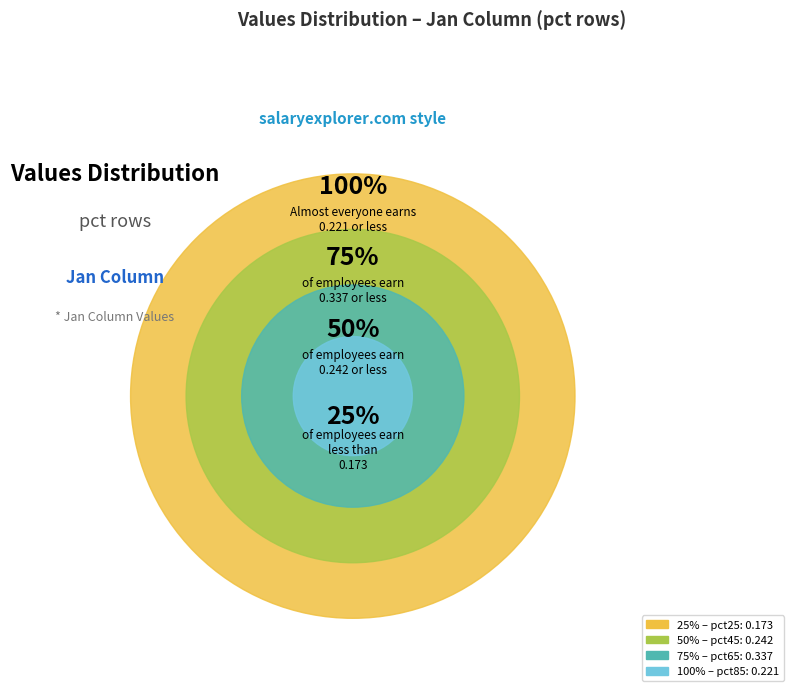

Between pct85 and pct65, which is larger?

pct65